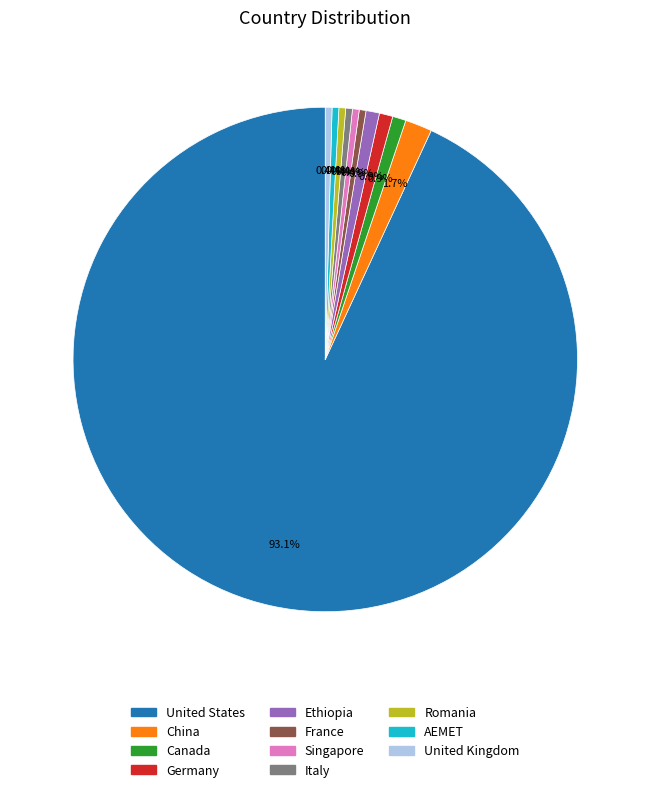

Is the sum of Italy and China greater than half?

No